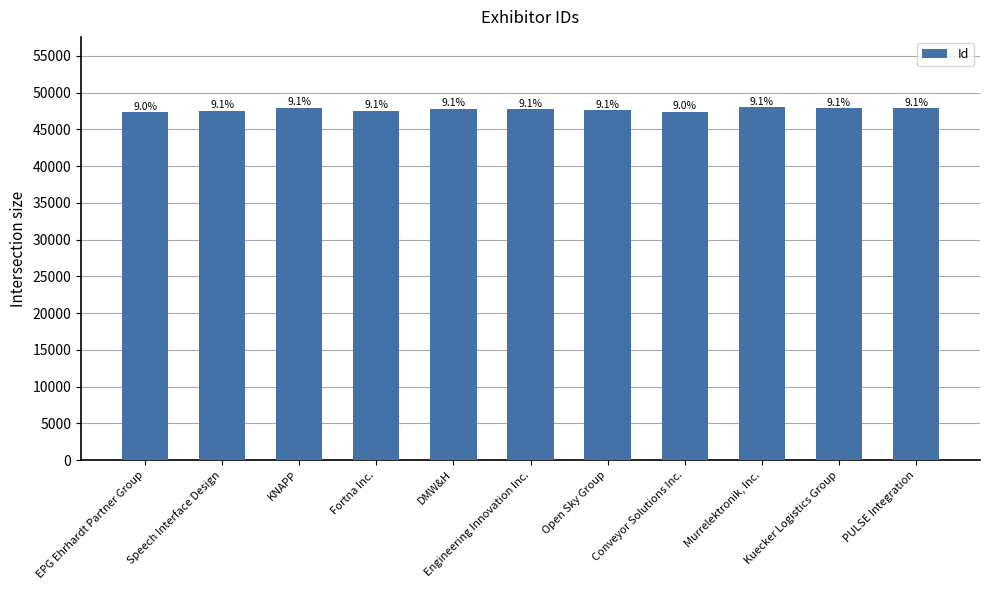

Which label corresponds to the largest value in the chart?

Murrelektronik, Inc.